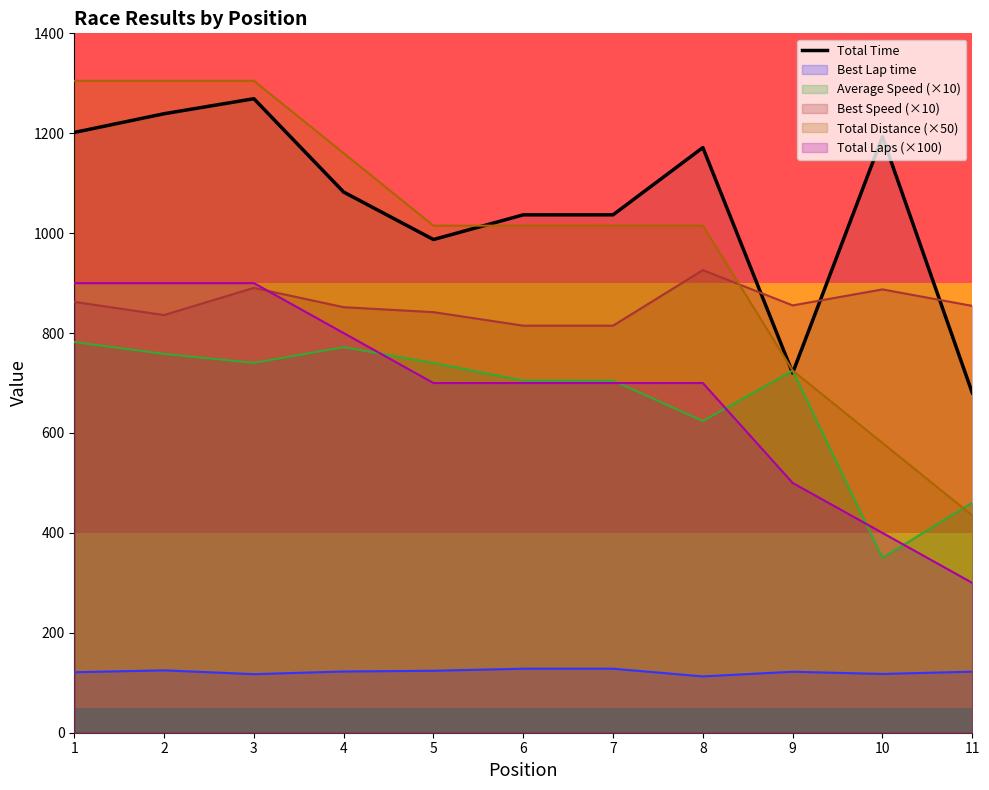

The chart shows a value of 264.5 at 3. True or false?

False